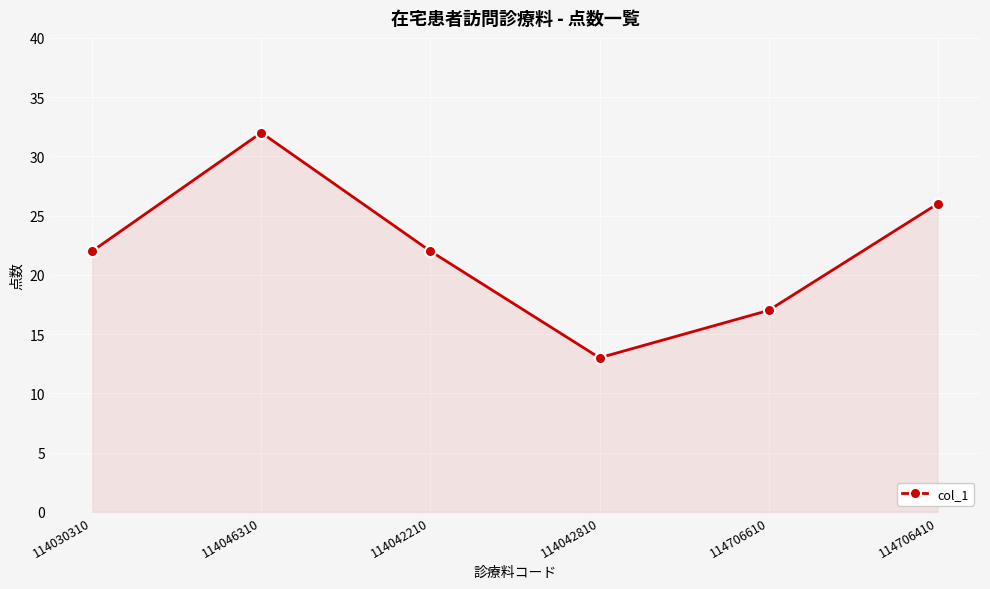

Reading right to left, what are all the values shown in this chart?

26	17	13	22	32	22